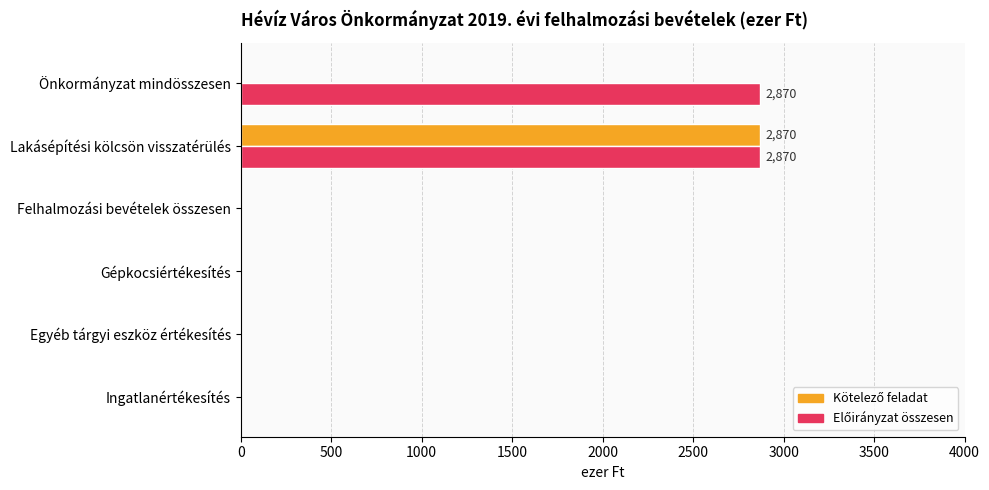

What is the total value across all series at Lakásépítési kölcsön visszatérülés?

5740